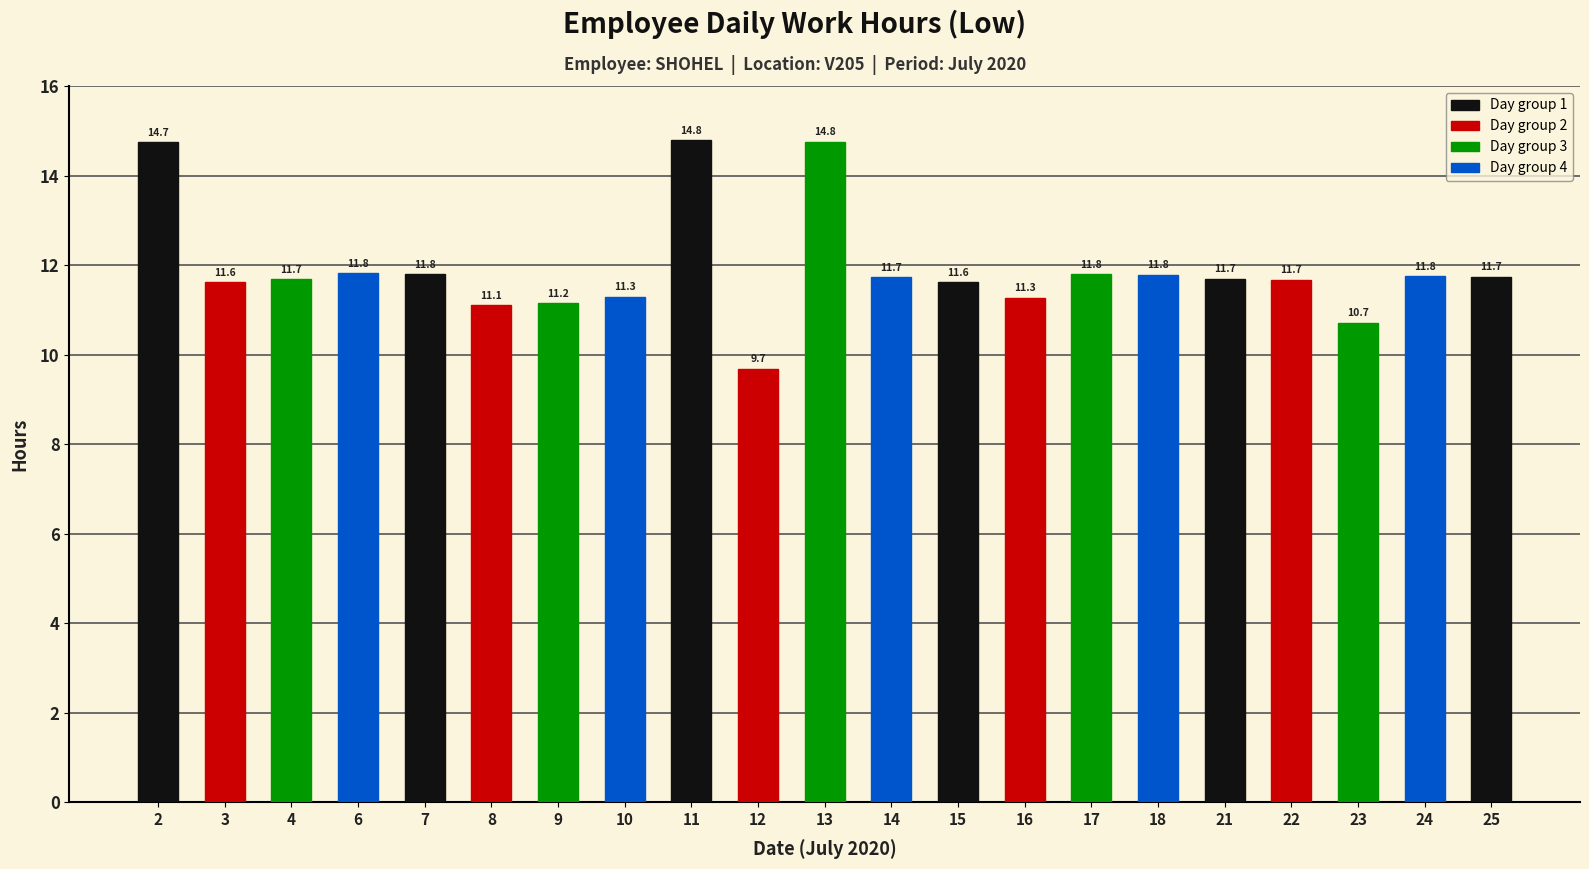

What is the sum of all values?

250.2